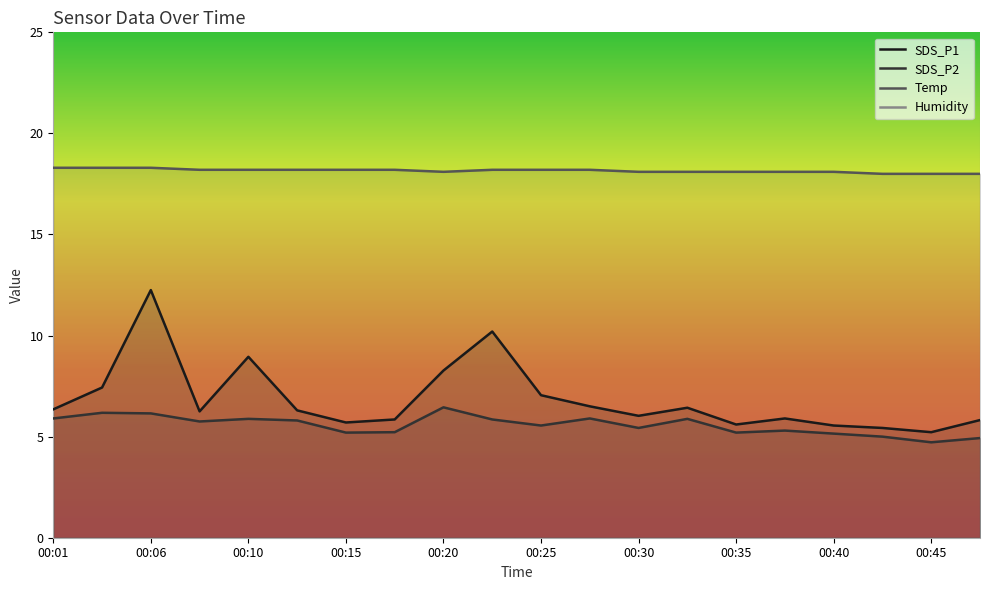

Reading left to right, what are all the values shown in this chart?

SDS_P1: 6.3	7.4	12.2	6.2	8.9	6.3	5.7	5.8	8.3	10.2	7.0	6.5	6.0	6.4	5.6	5.9	5.5	5.4	5.2	5.8
SDS_P2: 5.9	6.2	6.2	5.8	5.9	5.8	5.2	5.2	6.5	5.8	5.5	5.9	5.4	5.9	5.2	5.3	5.2	5.0	4.7	4.9
Temp: 18.3	18.3	18.3	18.2	18.2	18.2	18.2	18.2	18.1	18.2	18.2	18.2	18.1	18.1	18.1	18.1	18.1	18.0	18.0	18.0